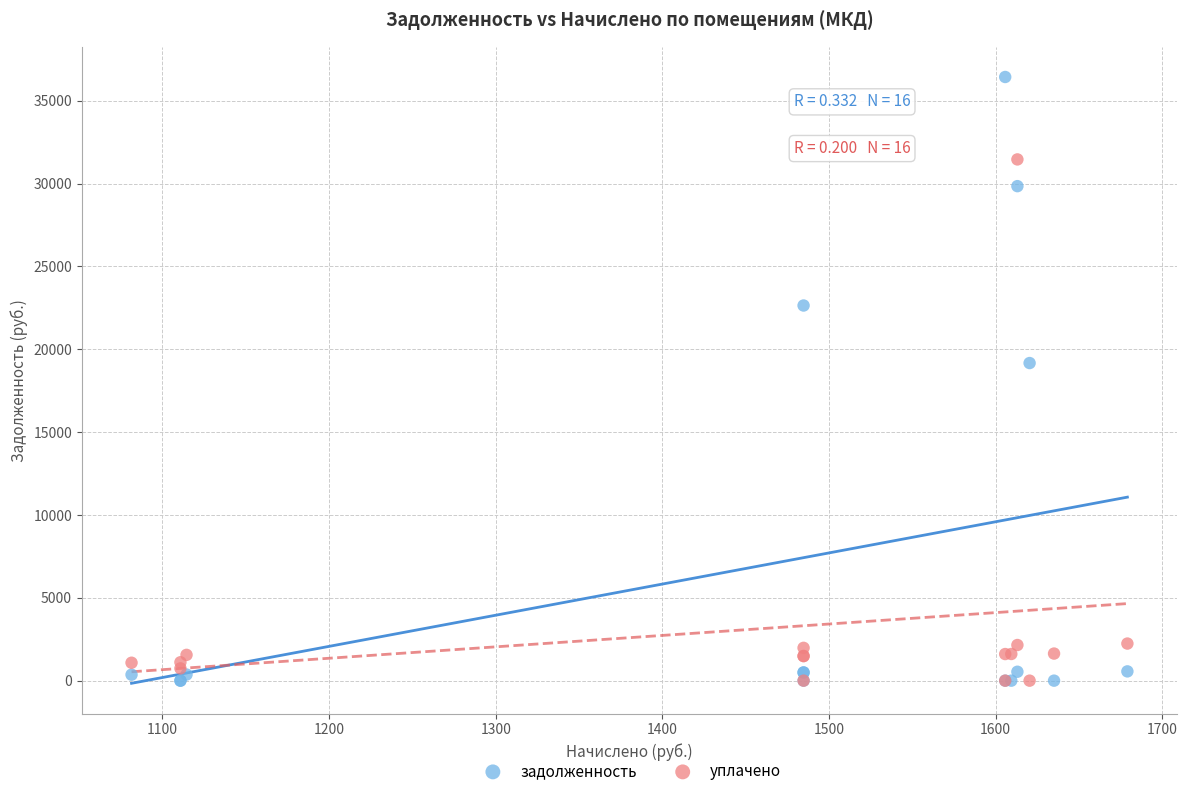

In the задолженность series, what Y value is closest to 18216?

19168.5